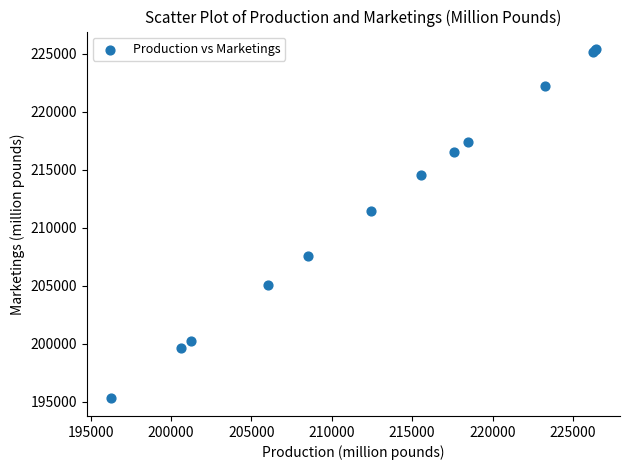

What Y value in the scatter plot is closest to 210356?

211457